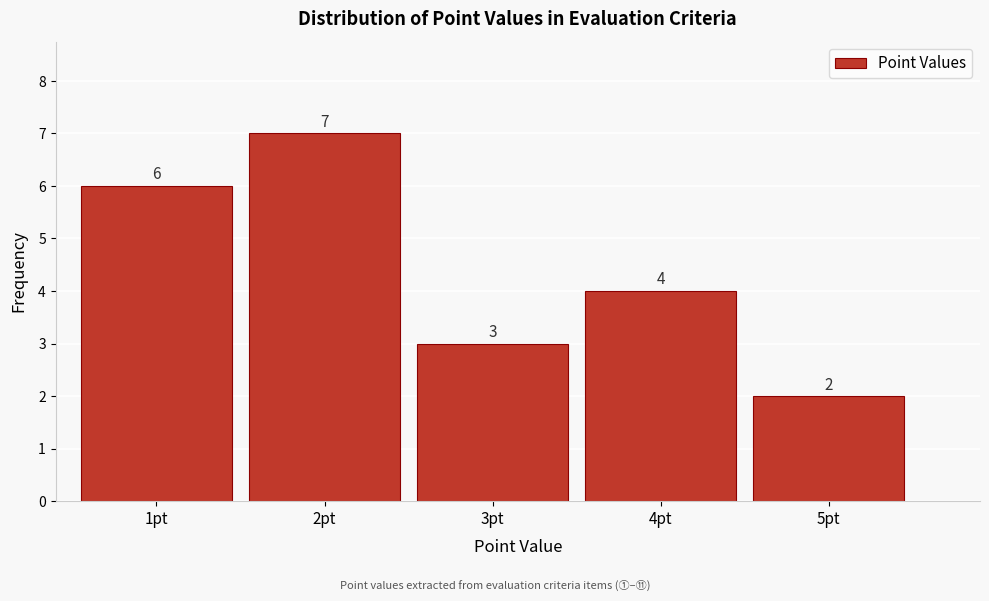

What is the height of the bar covering 0.5 to 1.5 on the x-axis?

6